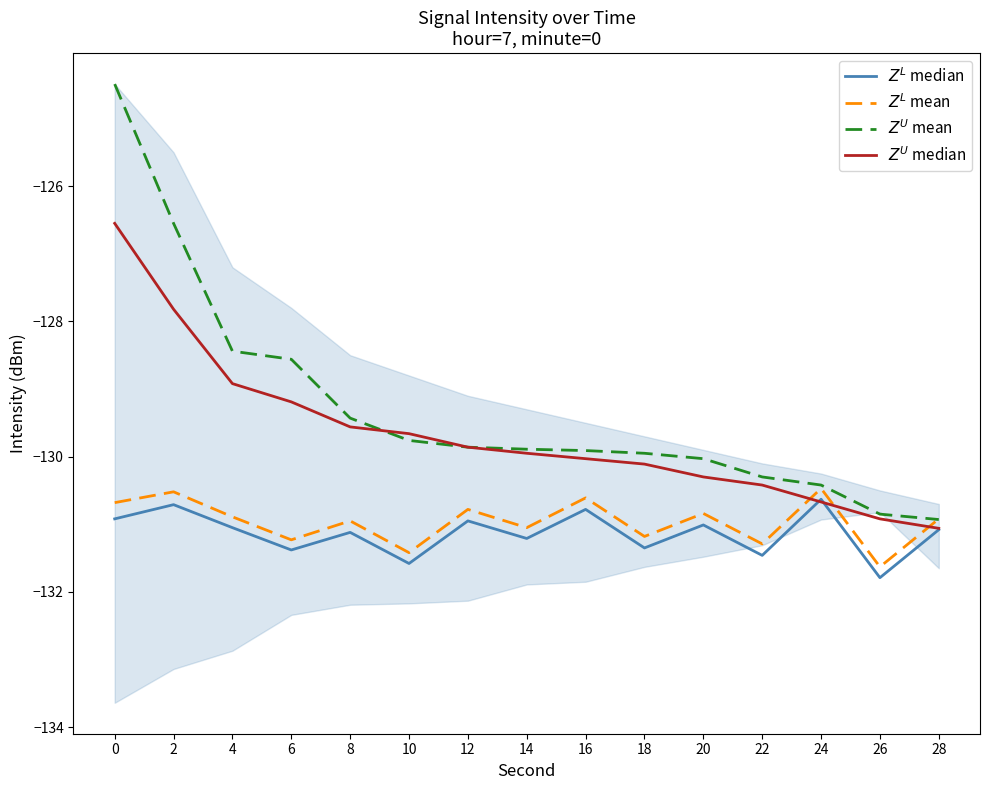

Which series has the largest total across all categories?

$Z^U$ mean